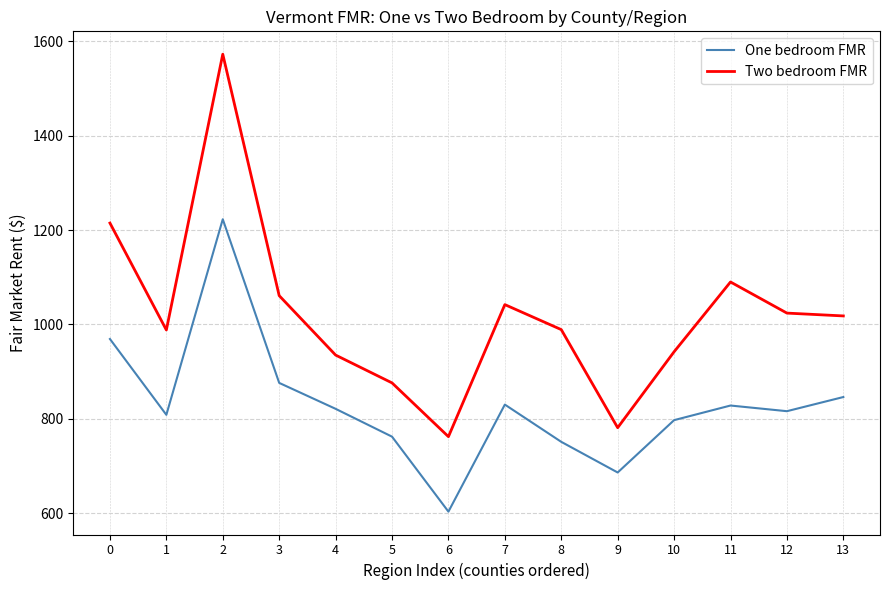

True or false: Two bedroom FMR and One bedroom FMR intersect in this chart.

False